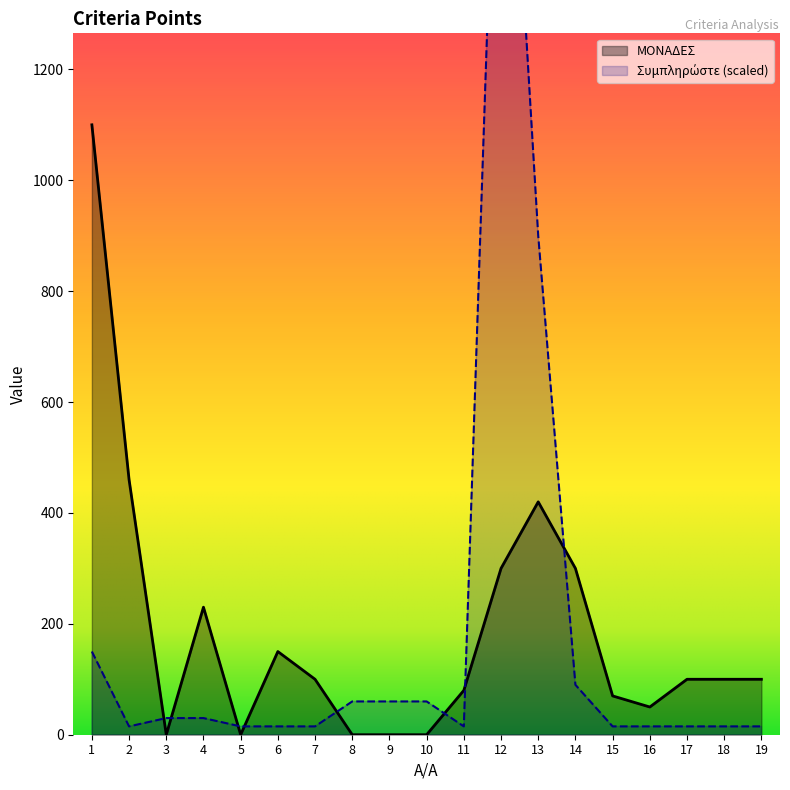

Rank the categories by value from lowest to highest.

3, 5, 8, 9, 10, 16, 15, 11, 7, 17, 18, 19, 6, 4, 12, 14, 13, 2, 1